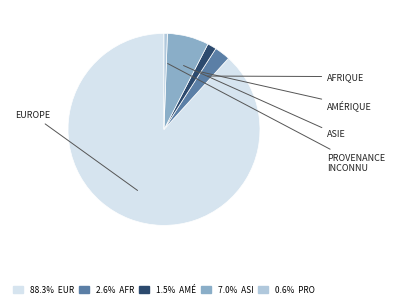

Is there a majority slice in this chart?

Yes